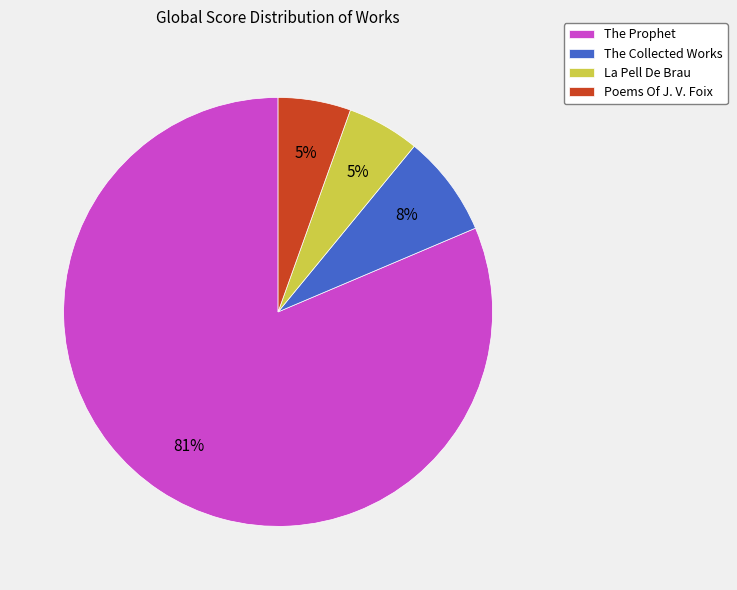

To the nearest percent, what is the average slice percentage?

25%